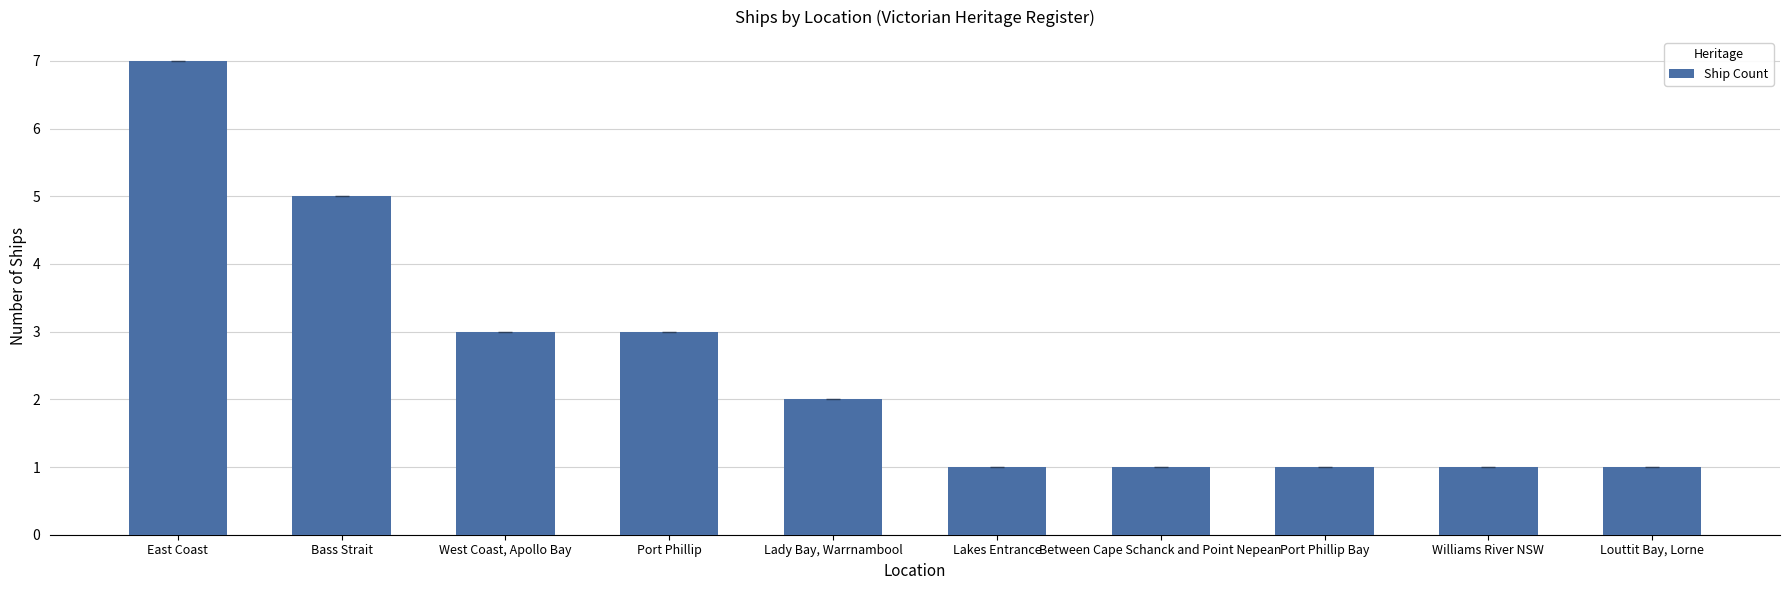

Count the number of categories in the chart.

10